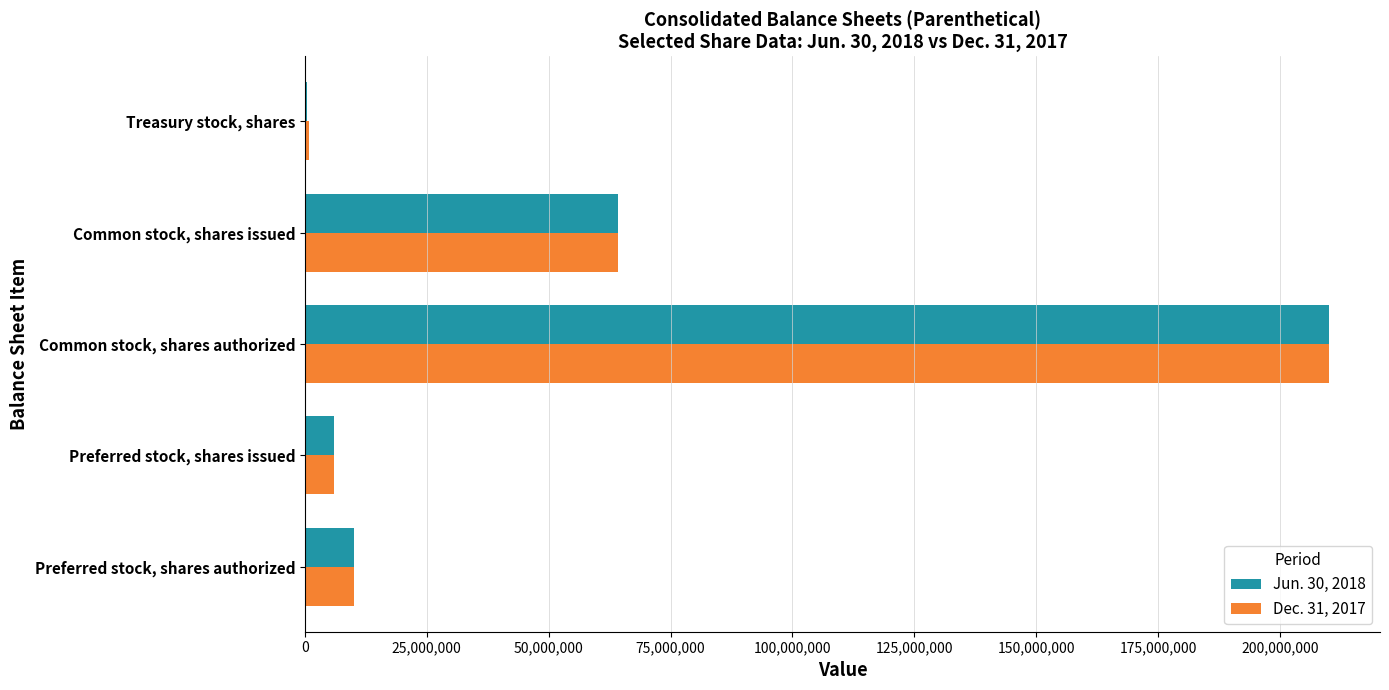

Is it true that Jun. 30, 2018 equals 34118793 at Common stock, shares issued?

False